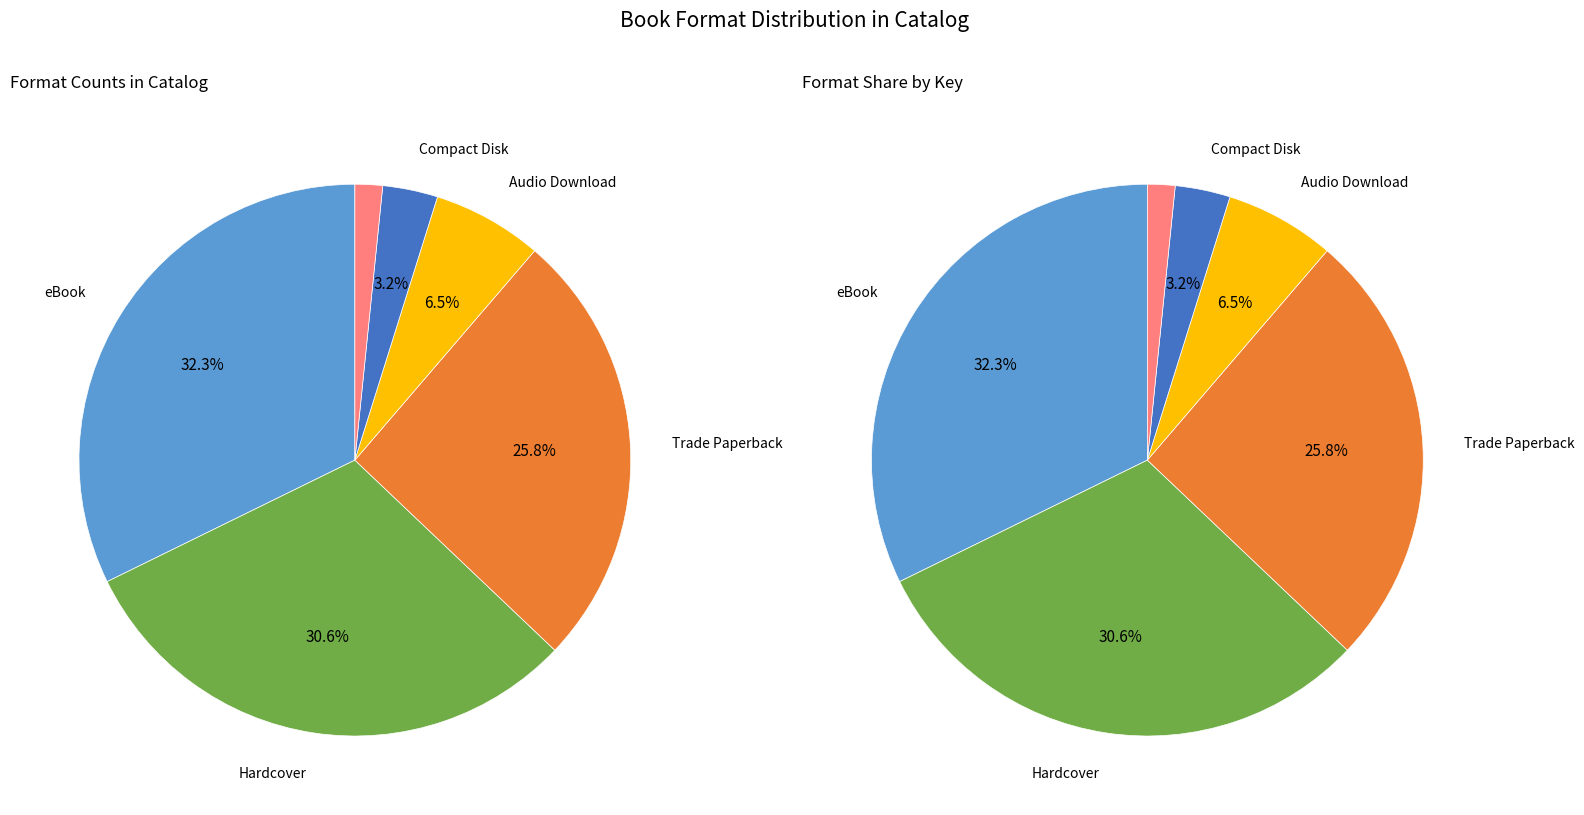

Is there any slice that represents more than half of the pie?

No